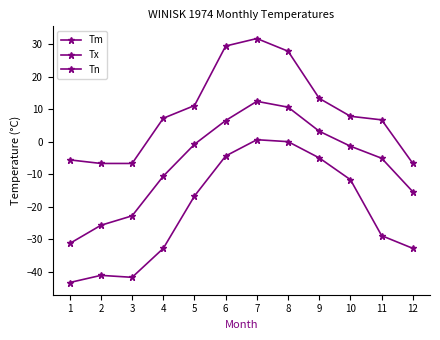

In Tm, how many points are higher than both neighbors (excluding endpoints)?

1